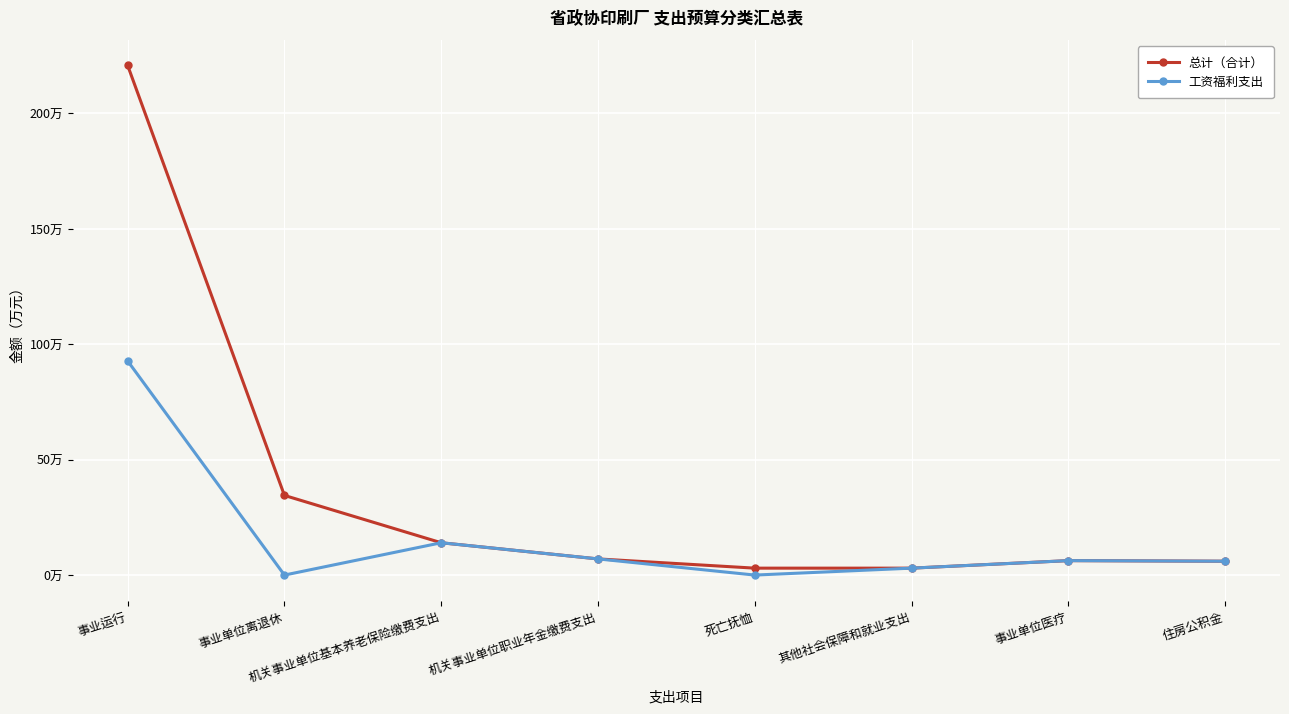

What is the value of the 总计（合计） point at the 5th from the left?

3.0